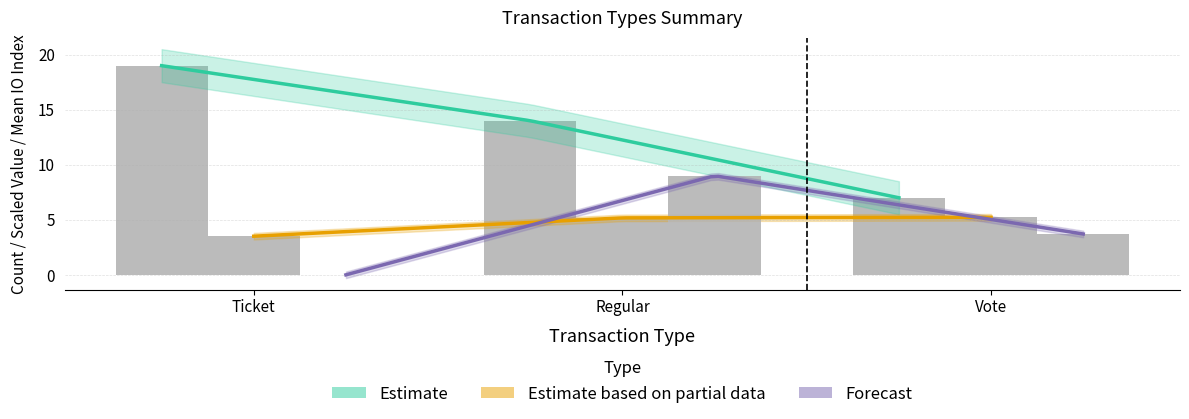

Where is mean_io_index nearest to the value 4?

Vote